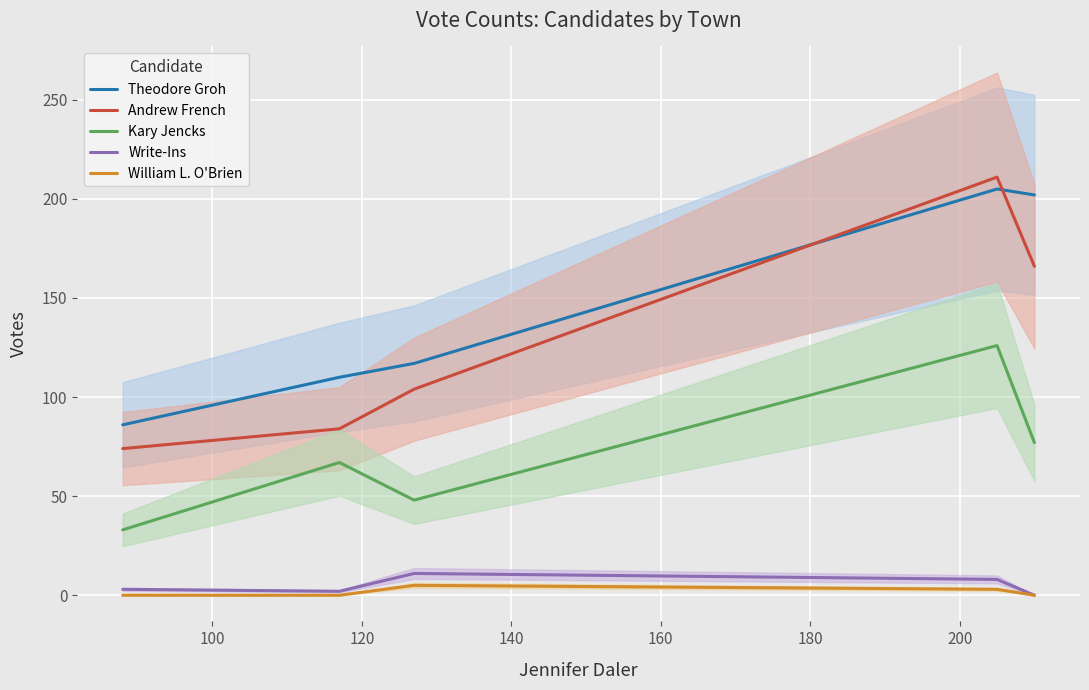

What is the maximum value for Andrew French?

211